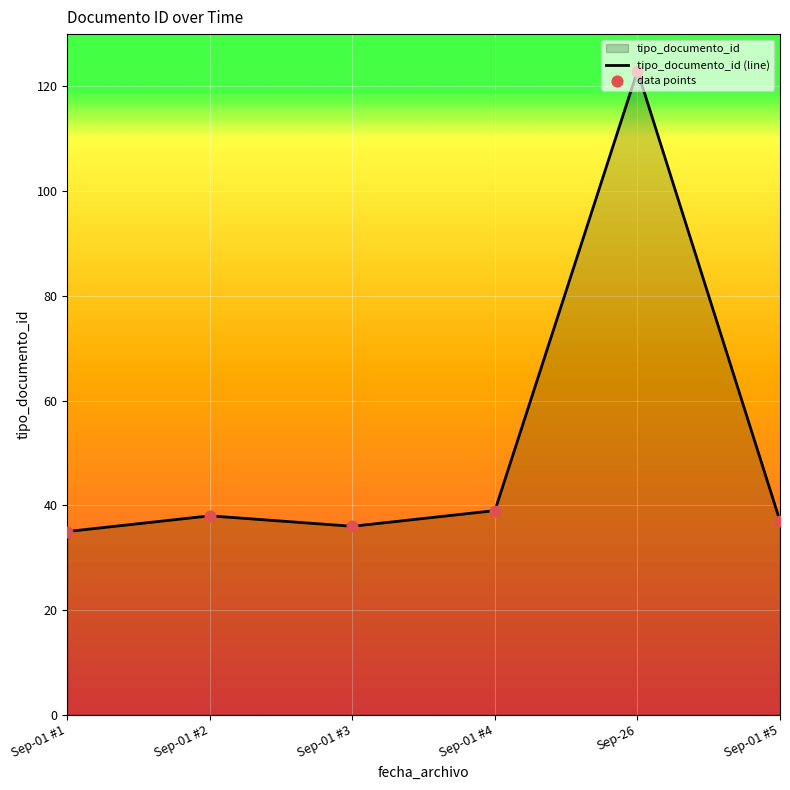

Which series has the largest Y range (max minus min)?

tipo_documento_id (line)